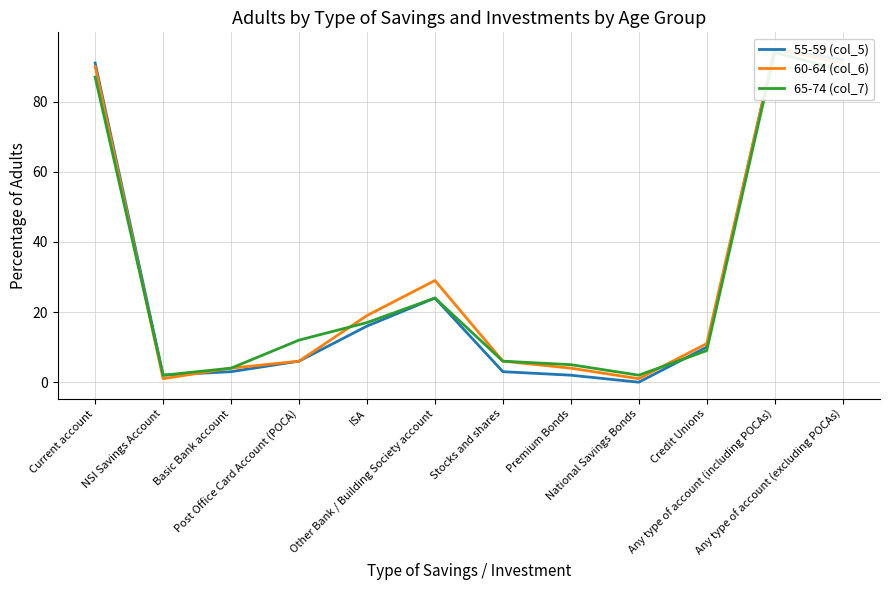

What is the value of the 65-74 (col_7) point at the 8th from the left?

5